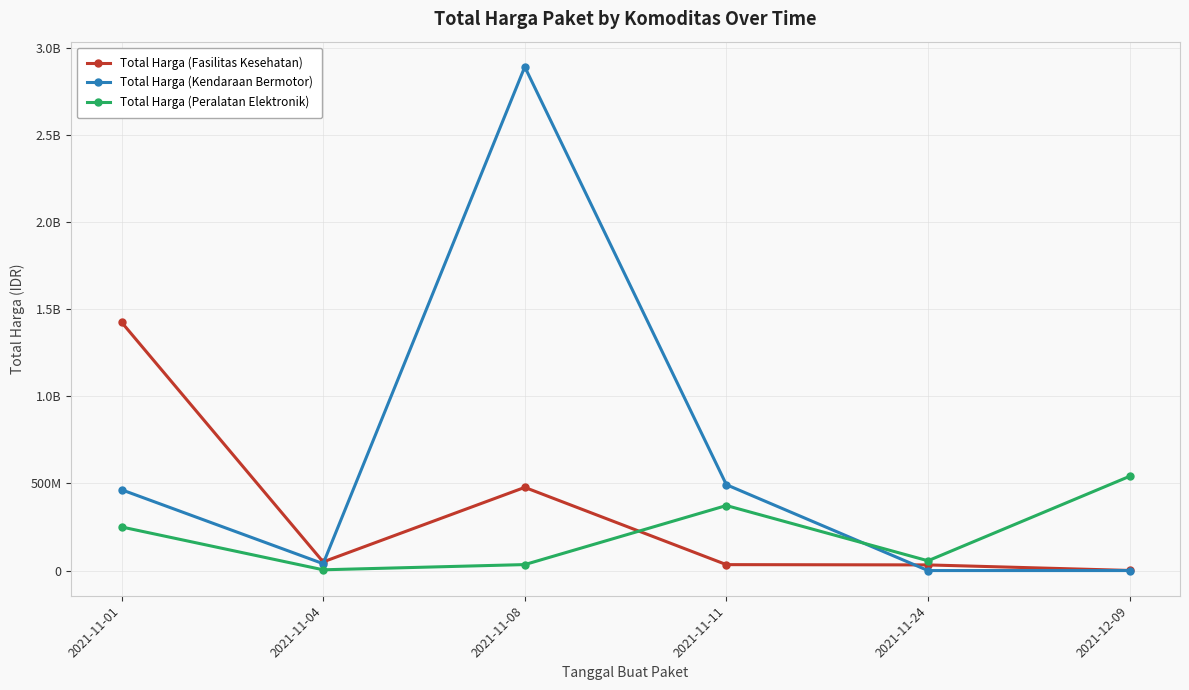

True or false: Total Harga (Fasilitas Kesehatan) and Total Harga (Peralatan Elektronik) intersect in this chart.

True